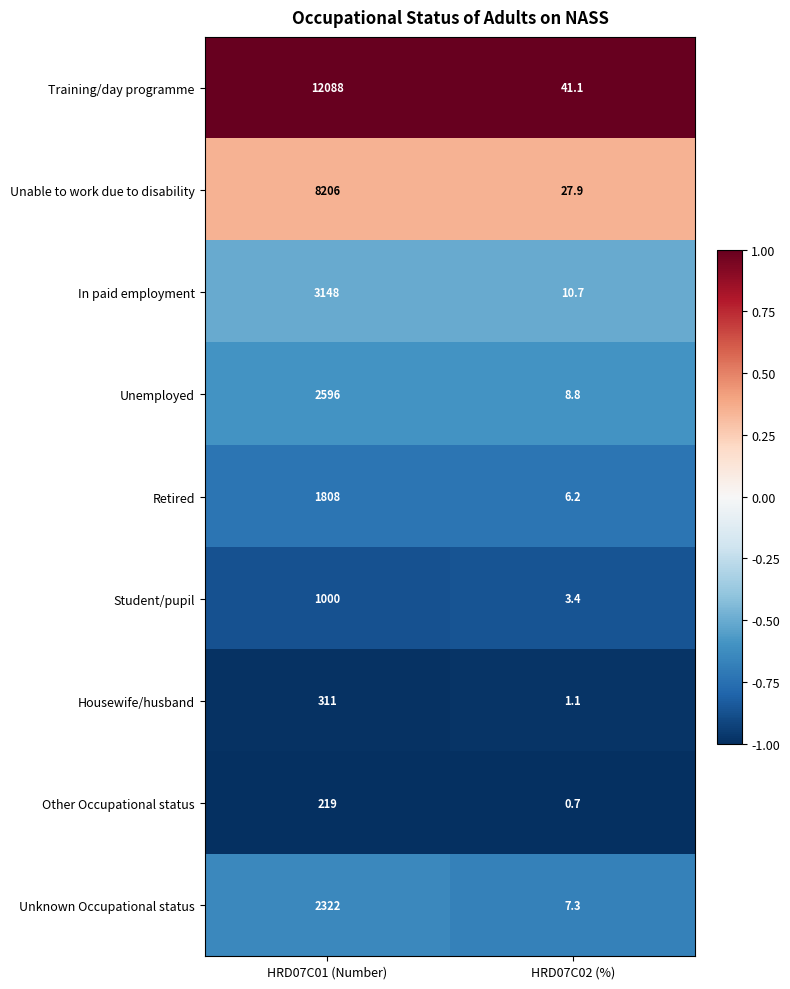

List the series in order of their peak value, highest first.

Training/day programme, Unable to work due to disability, In paid employment, Unemployed, Unknown Occupational status, Retired, Student/pupil, Housewife/husband, Other Occupational status